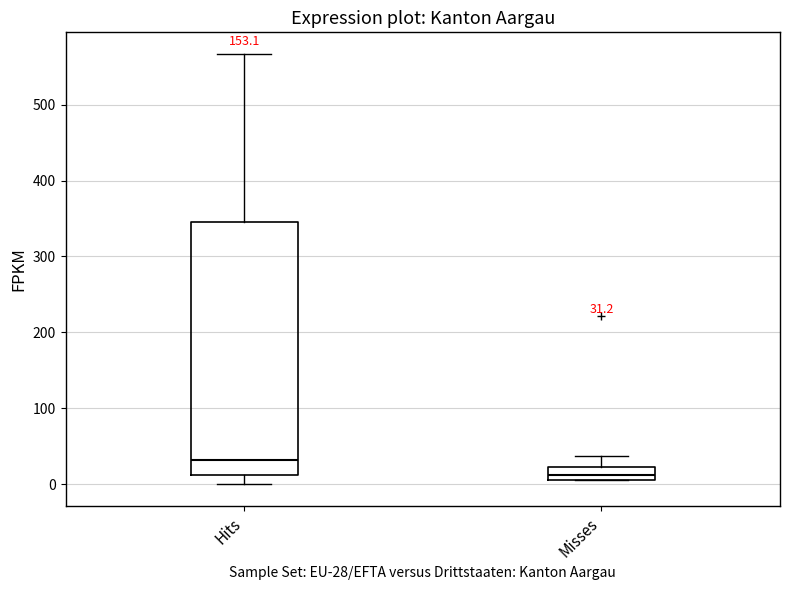

Which box is the tallest, from its lower edge to its upper edge?

Hits